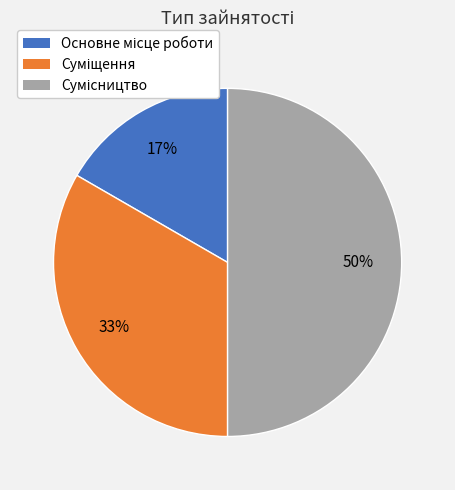

To the nearest percent, what is the difference between the largest and smallest slice percentages?

33%